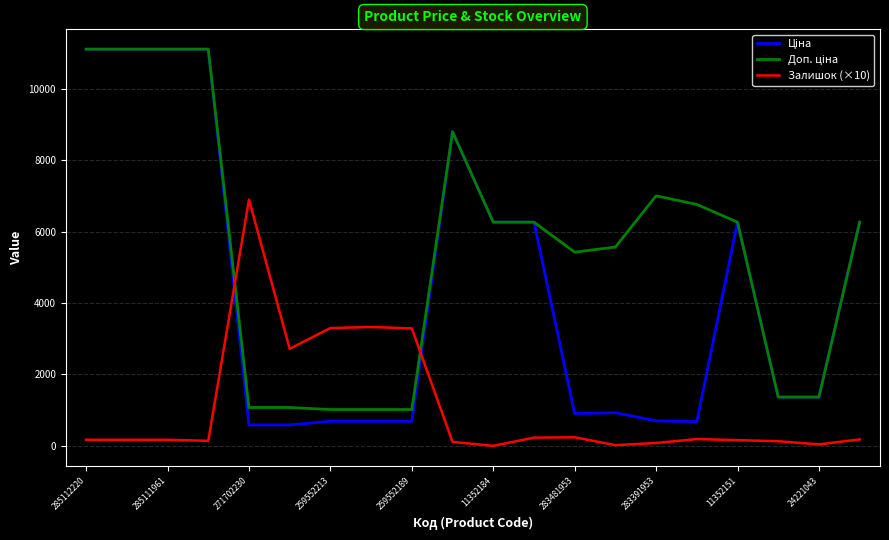

Is this an area chart (filled region under the line)?

No